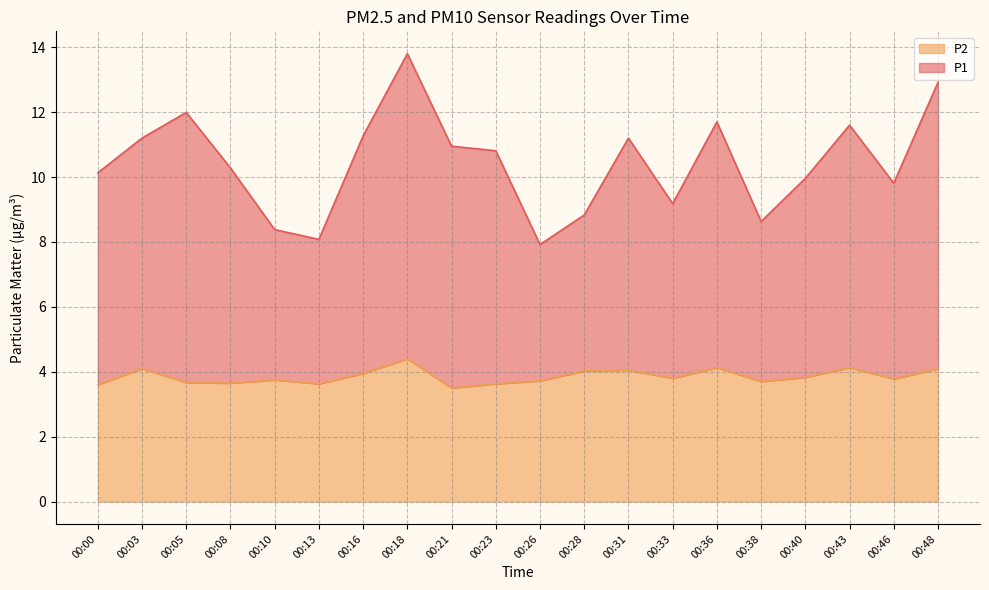

What is the difference between the P2 values at 00:48 and 00:18?

0.3